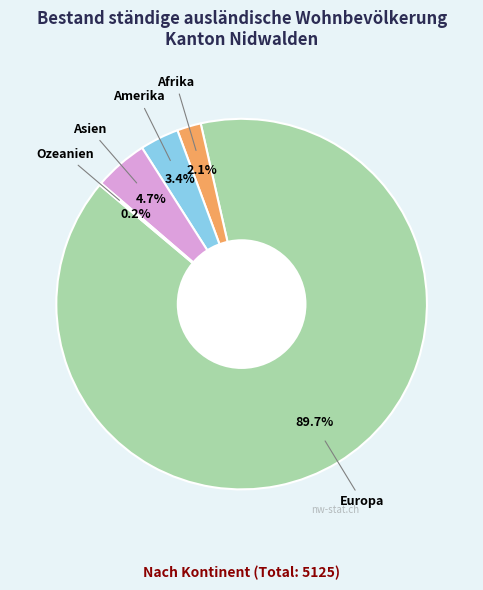

Is there any slice that represents more than half of the pie?

Yes